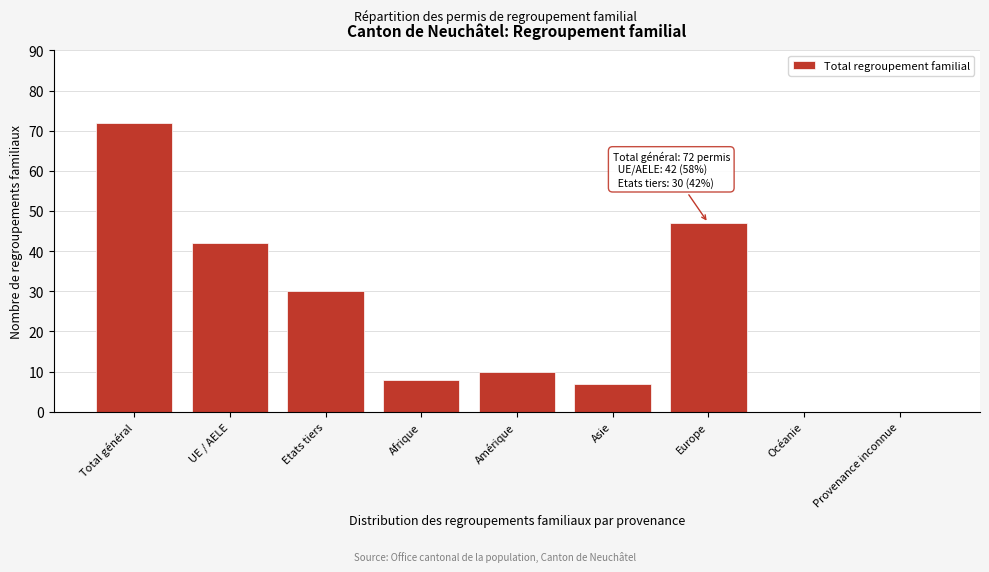

Reading left to right, what are all the values shown in this chart?

Total général=72	UE / AELE=42	Etats tiers=30	Afrique=8	Amérique=10	Asie=7	Europe=47	Océanie=0	Provenance inconnue=0